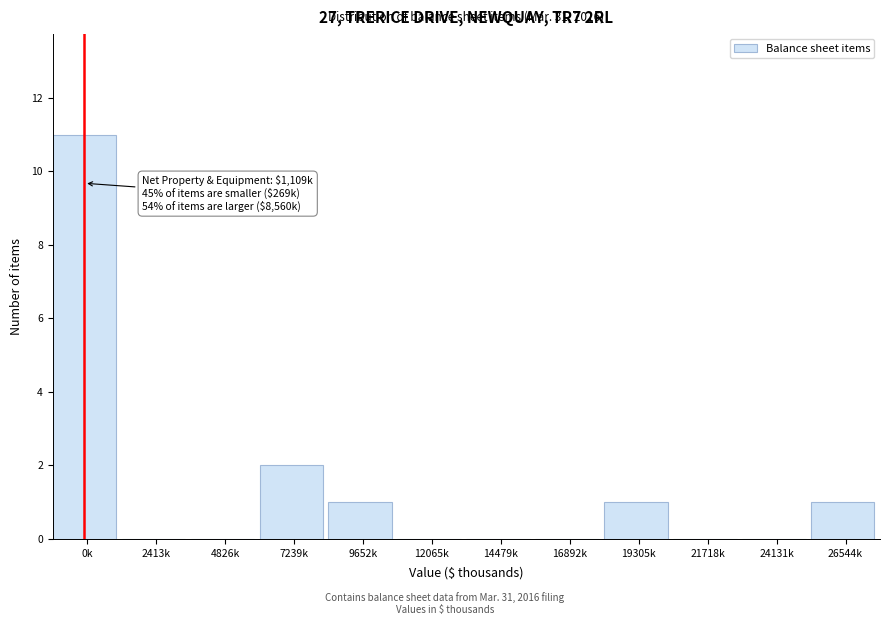

Reading left to right, extract all data points from this chart.

0k=11	2413k=0	4826k=0	7239k=2	9652k=1	12065k=0	14479k=0	16892k=0	19305k=1	21718k=0	24131k=0	26544k=1